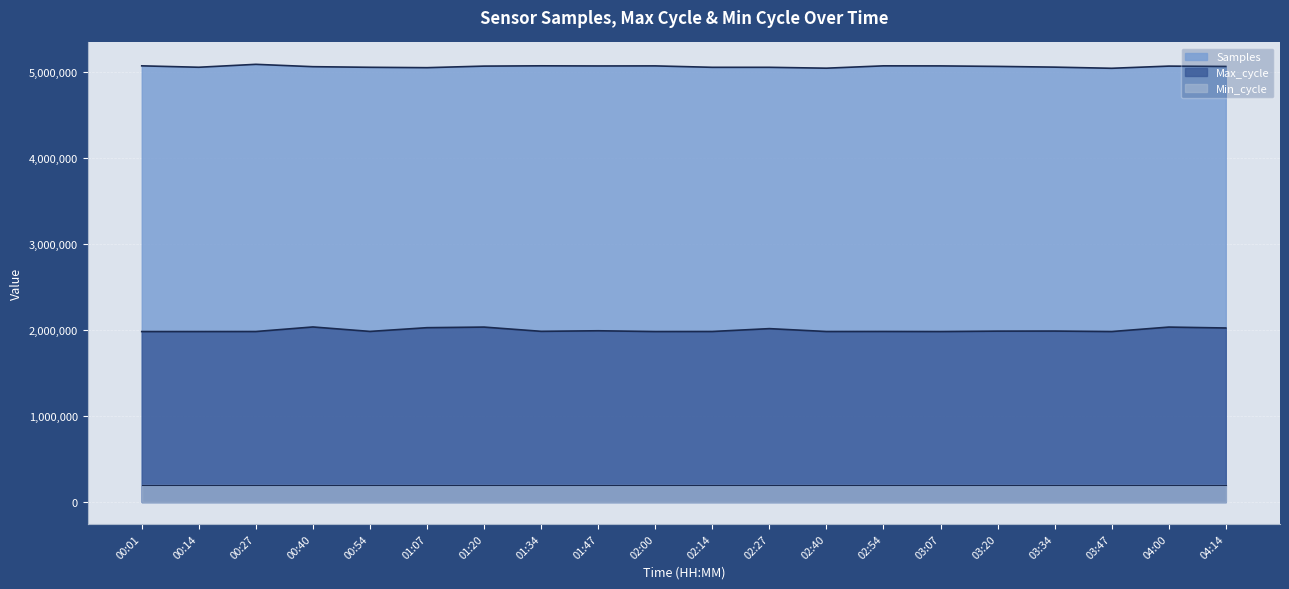

Does the chart display data point markers on the line(s)?

No